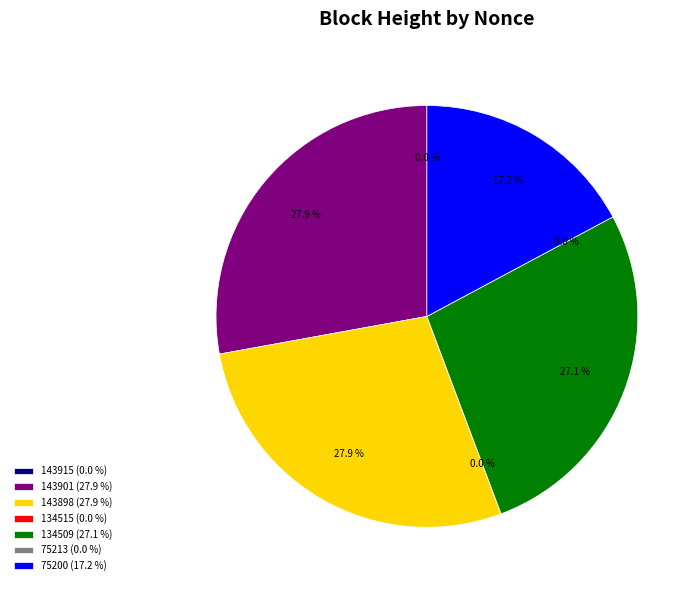

Which has a higher value, 143898 or 134509?

143898